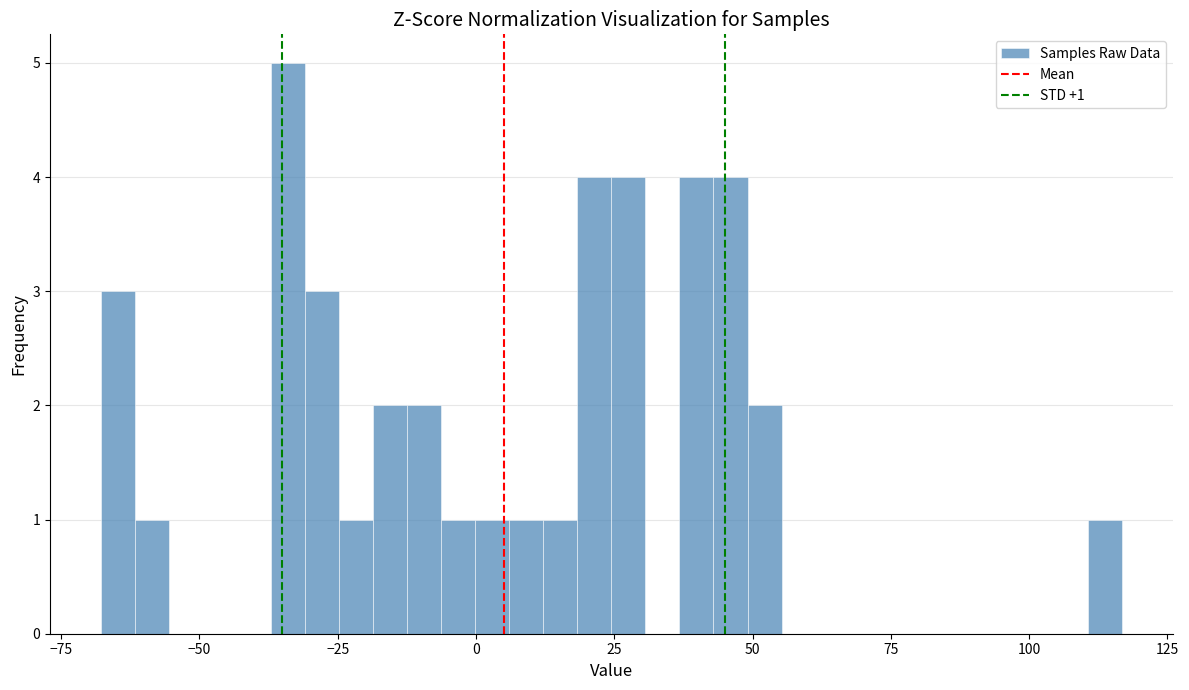

Around what value on the x-axis is the tallest bar? Give the approximate position of its centre, as read against the axis.

-35